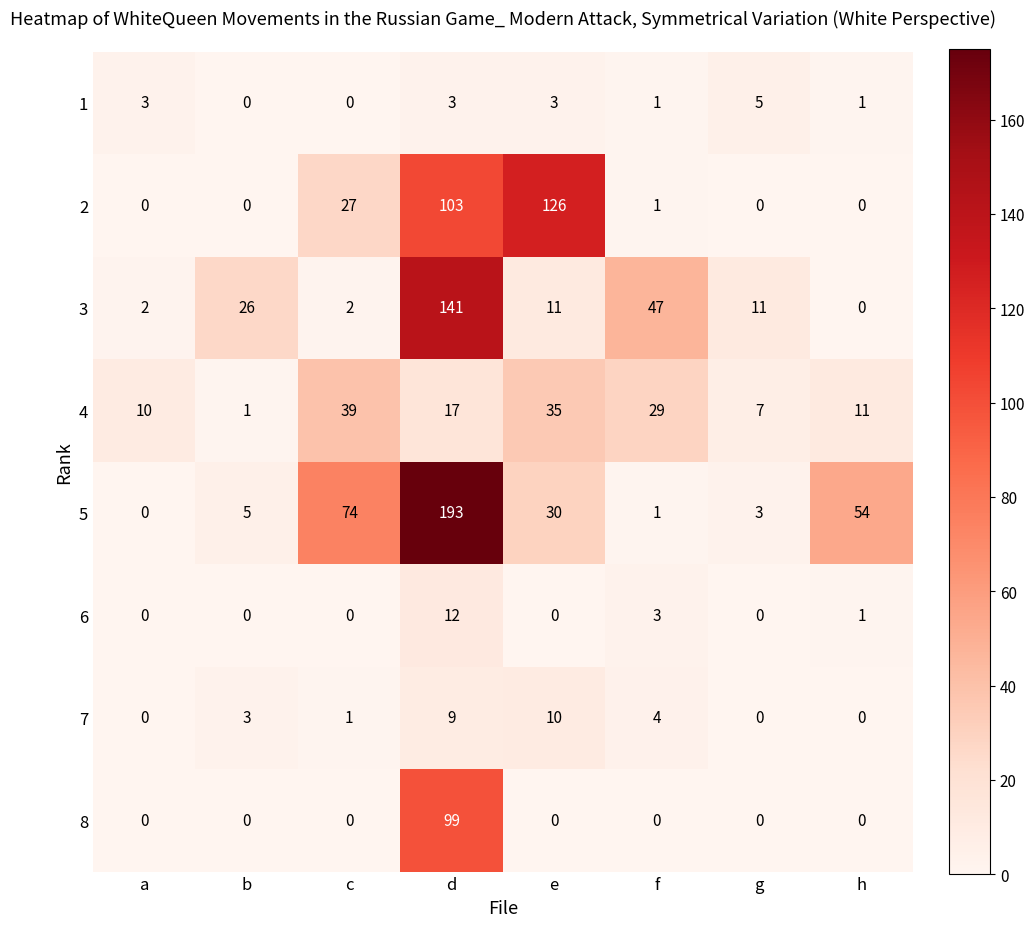

What is the approximate value of 8 at d, to the nearest 10?

100